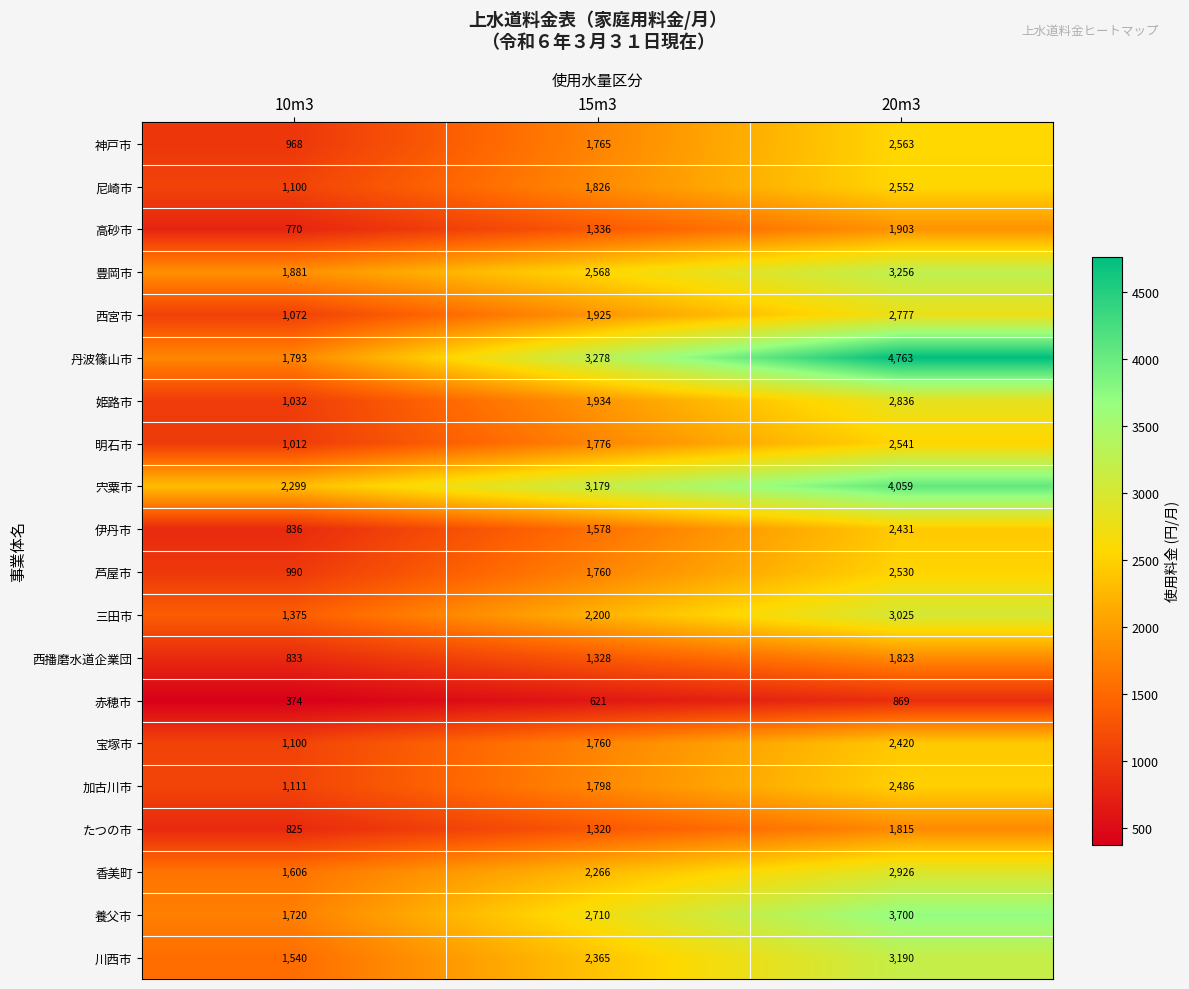

At which category does the chart reach its minimum across all series?

10m3